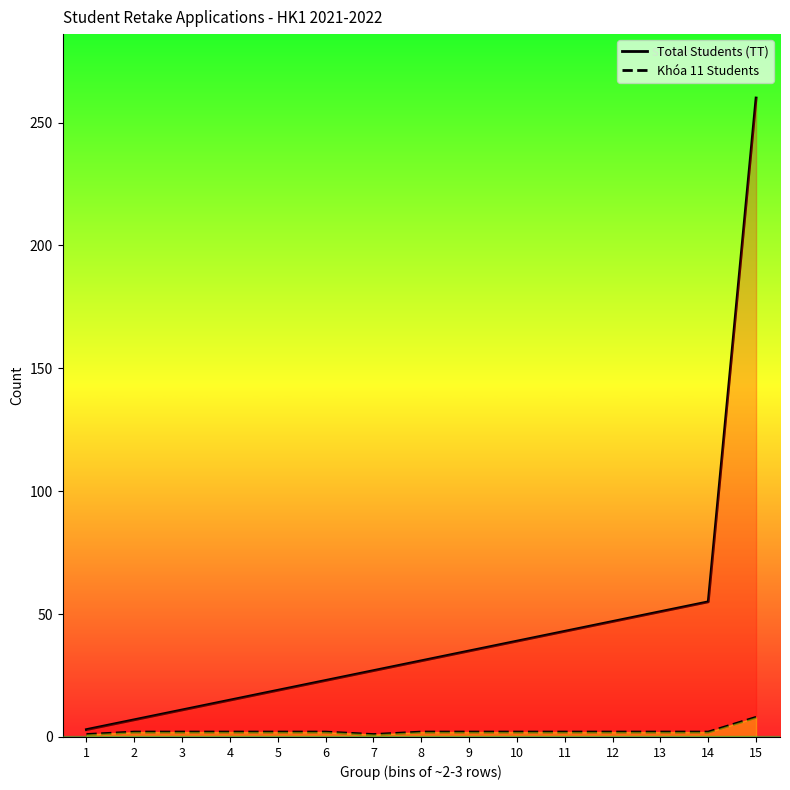

Where is the first local minimum for Khóa 11 Students?

7